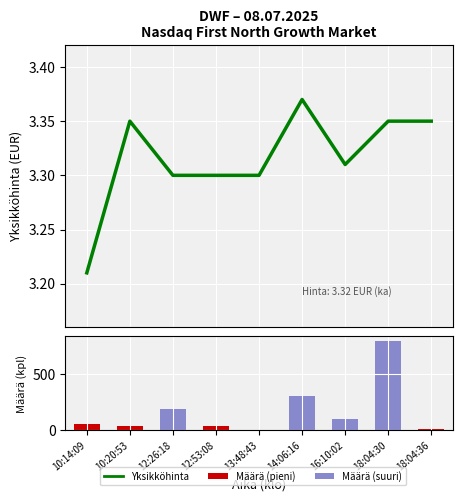

Is the value of Määrä at 18:04:30 greater than the value of Yksikköhinta at 10:14:09?

Yes